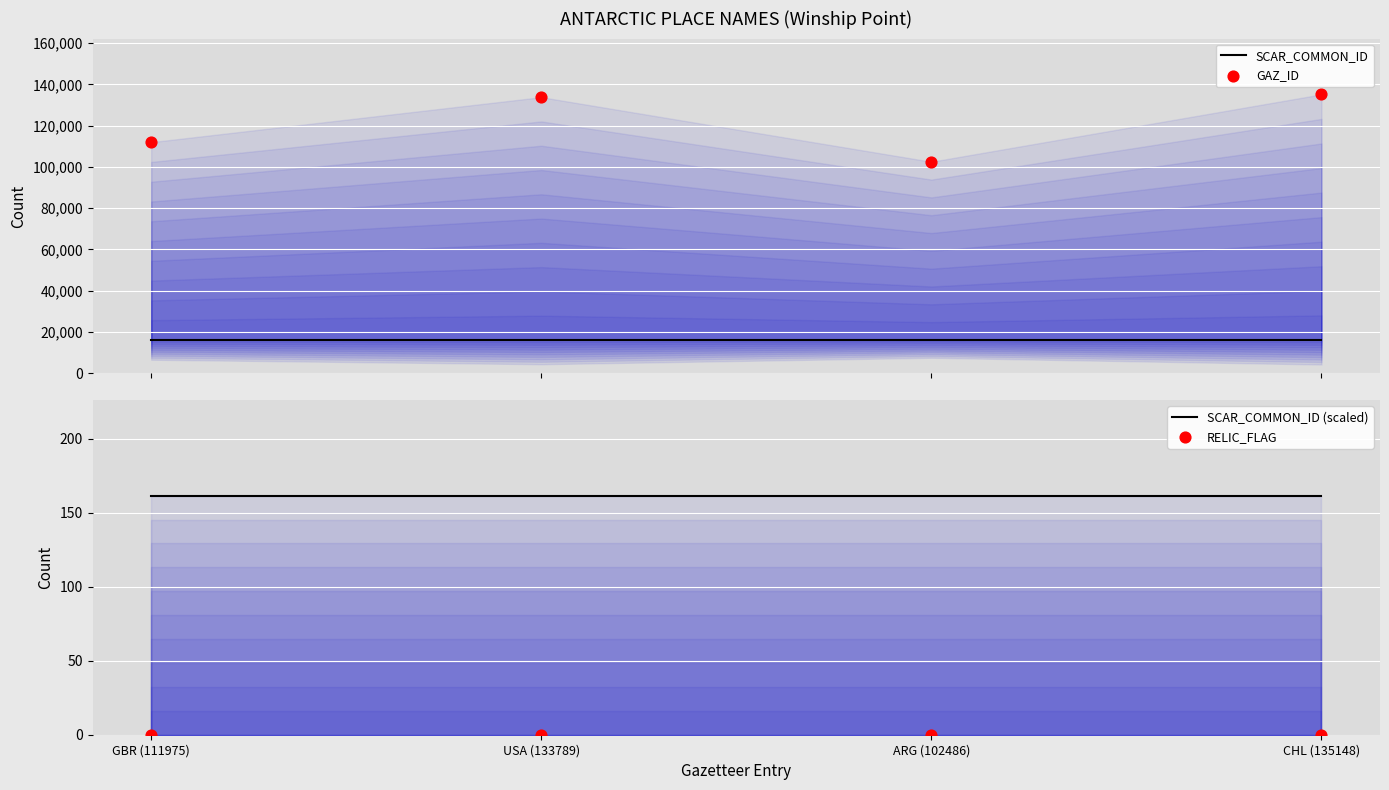

At which category is the sum across all series the highest?

CHL (135148)